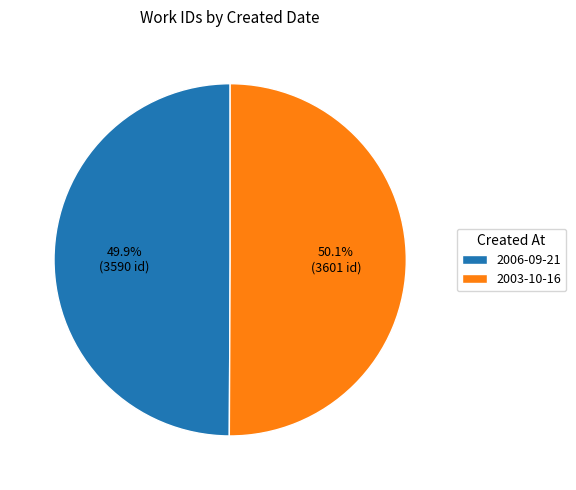

What percentage is the 2006-09-21 slice, to the nearest percent?

50%